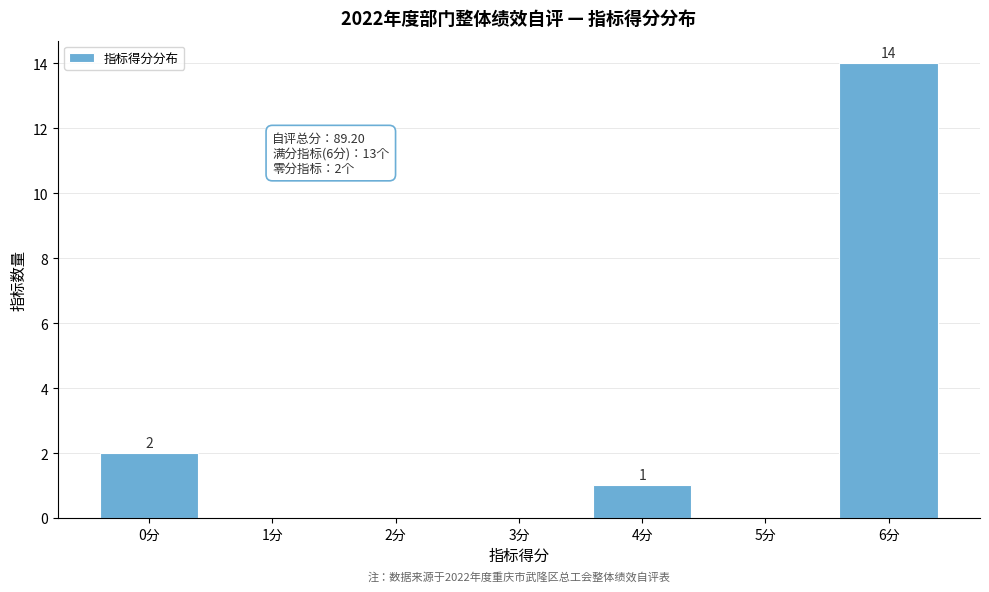

Reading right to left, what are all the values shown in this chart?

6分=14	5分=0	4分=1	3分=0	2分=0	1分=0	0分=2